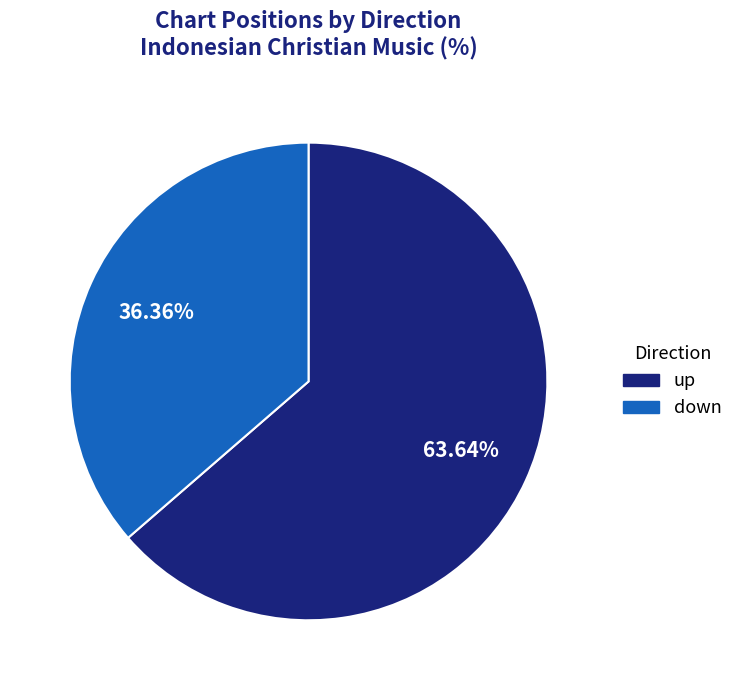

Is it true that down is 47% of the pie?

False